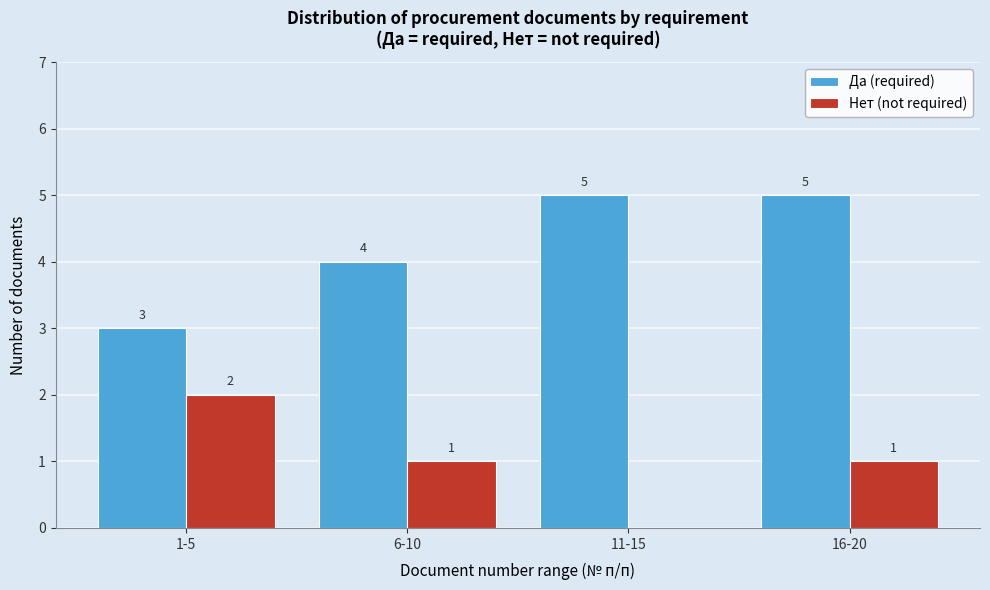

Reading left to right, list all the values displayed in this chart.

Да (required): 1-5=3	6-10=4	11-15=5	16-20=5
Нет (not required): 1-5=2	6-10=1	11-15=0	16-20=1